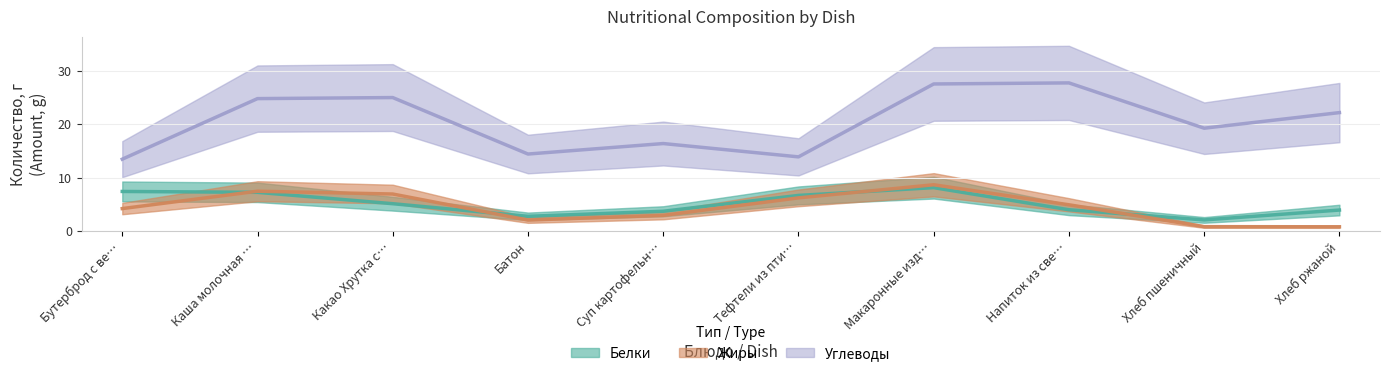

True or false: Жиры and Белки intersect in this chart.

True